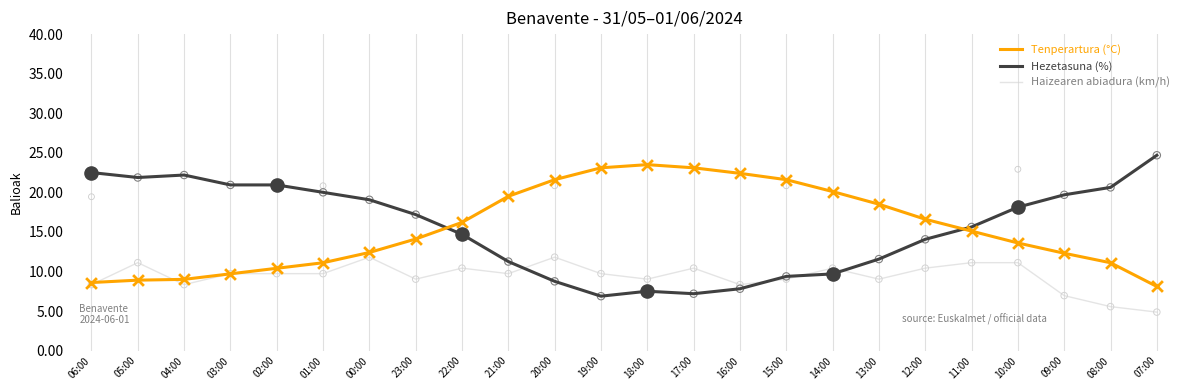

Is the value of Hezetasuna (%) at 00:00 greater than the value of Haizearen abiadura (km/h) at 08:00?

Yes